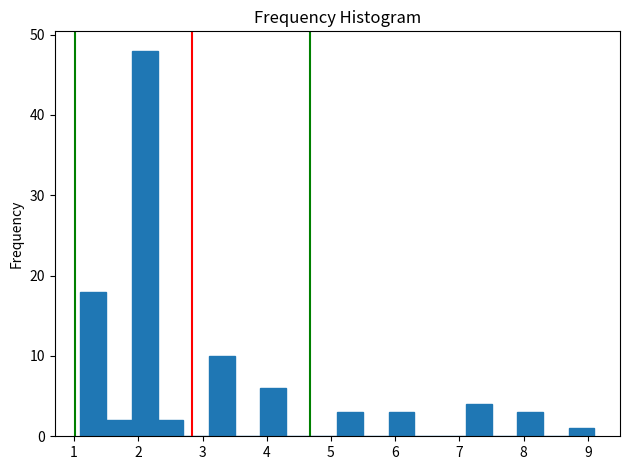

Over which range of the x-axis is the bar tallest?

1.9 to 2.3